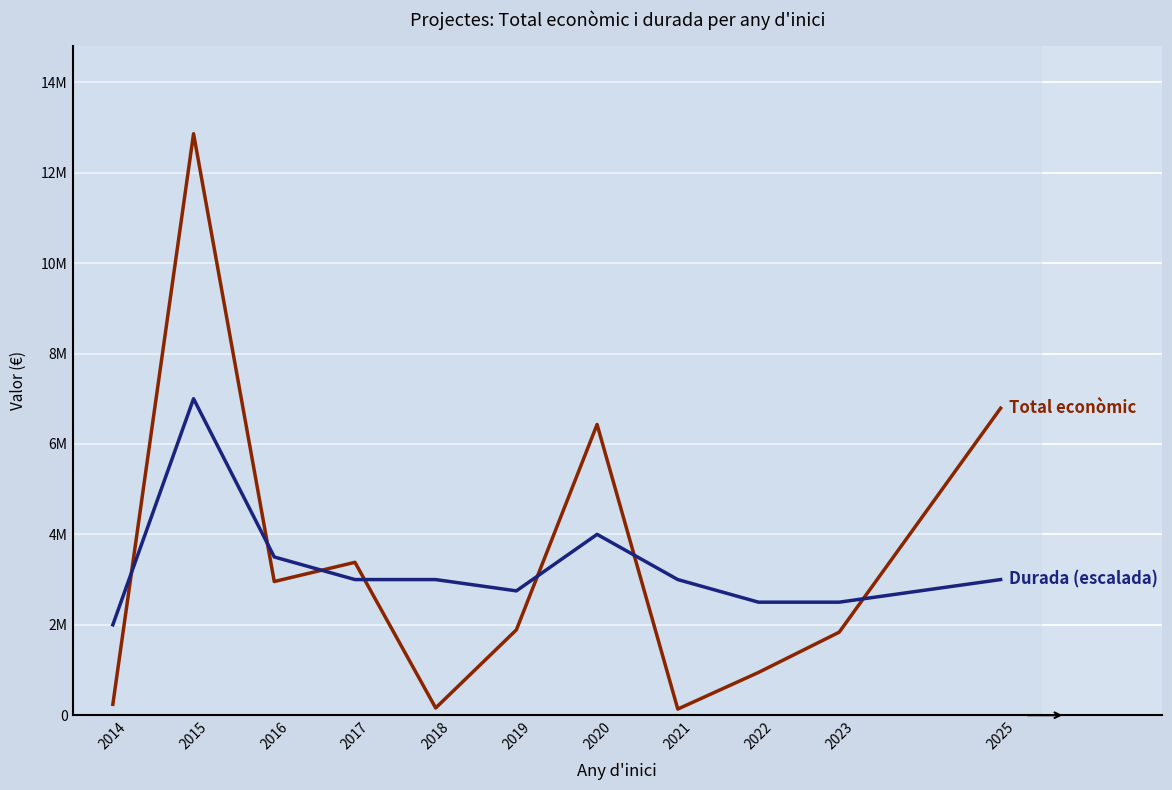

How many values in the Durada mitjana (escalada) series are below 3000000?

4